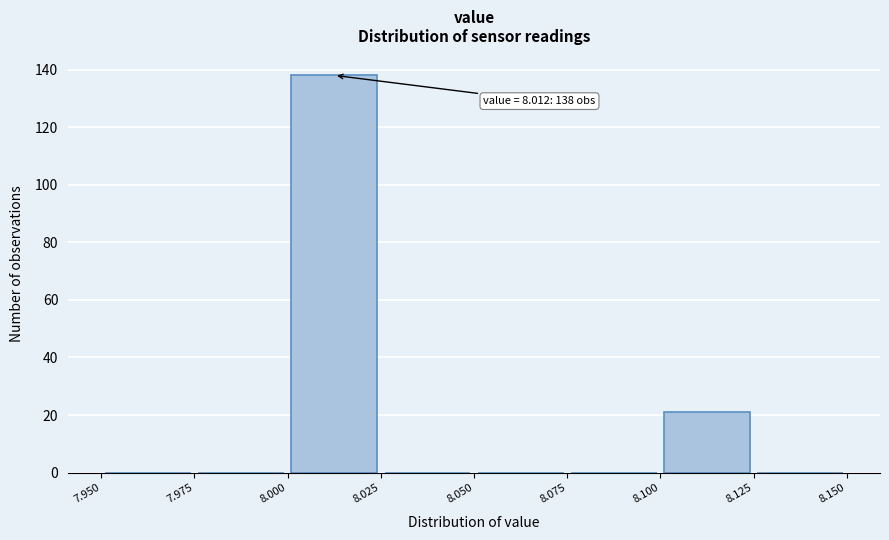

Over which range of the x-axis is the bar tallest?

8.000 to 8.025